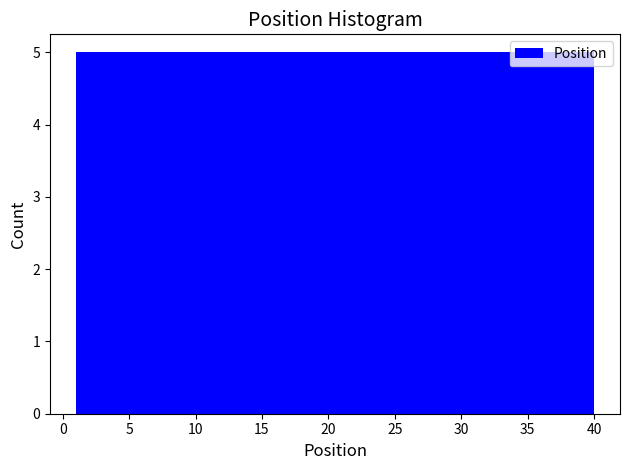

Reading left to right, list every bar in this chart as the range it spans on the x-axis followed by its height. Neither the bar edges nor the heights are printed on the chart, so give them approximately, as read against the axes.

1.0 to 6.0: 5
6.0 to 11.0: 5
11.0 to 15.5: 5
15.5 to 20.5: 5
20.5 to 25.5: 5
25.5 to 30.5: 5
30.5 to 35.0: 5
35.0 to 40.0: 5